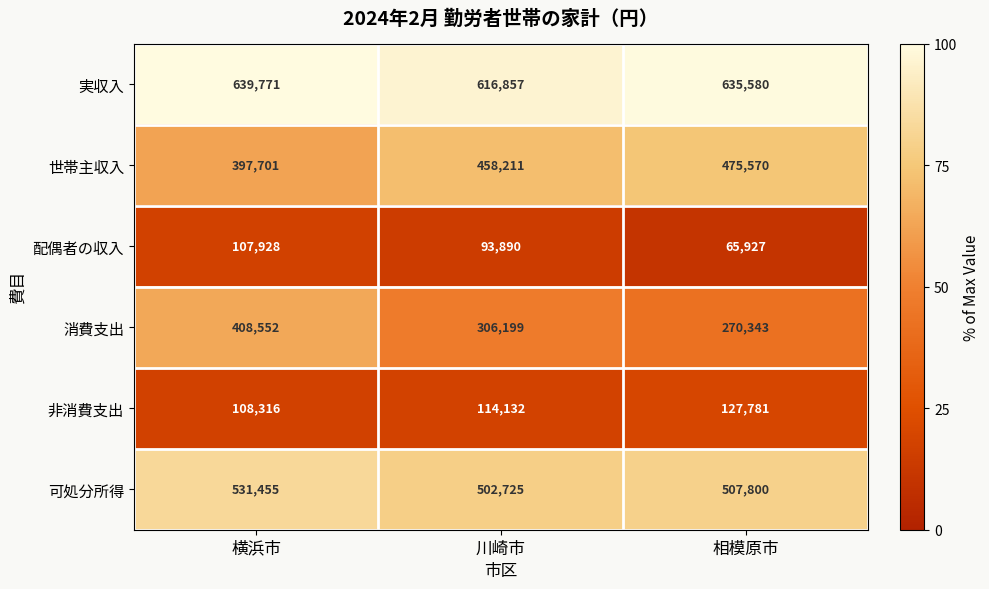

What is the sum of the 消費支出 values at 相模原市 and 川崎市?

576542